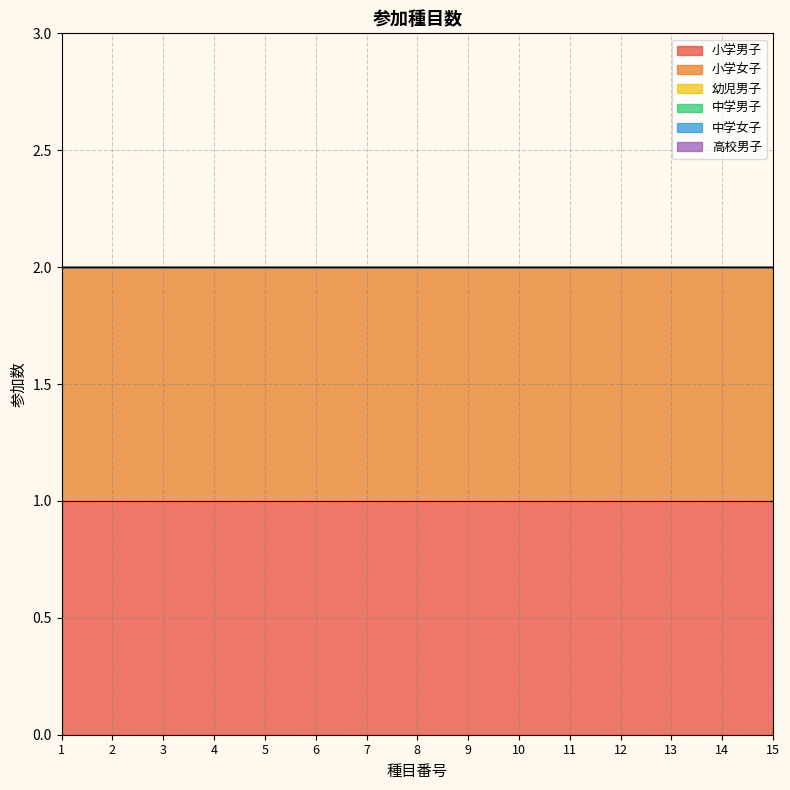

True or false: 中学男子 has more than 1 points higher than both neighbors.

False